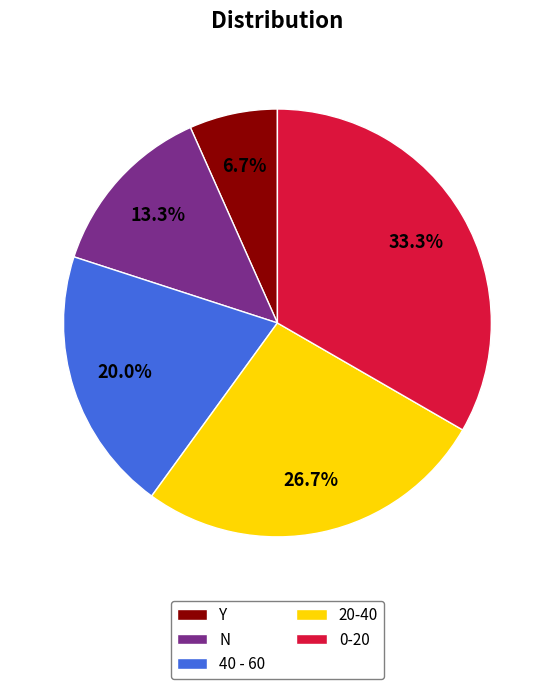

Is it true that 20-40 is 27% of the pie?

True